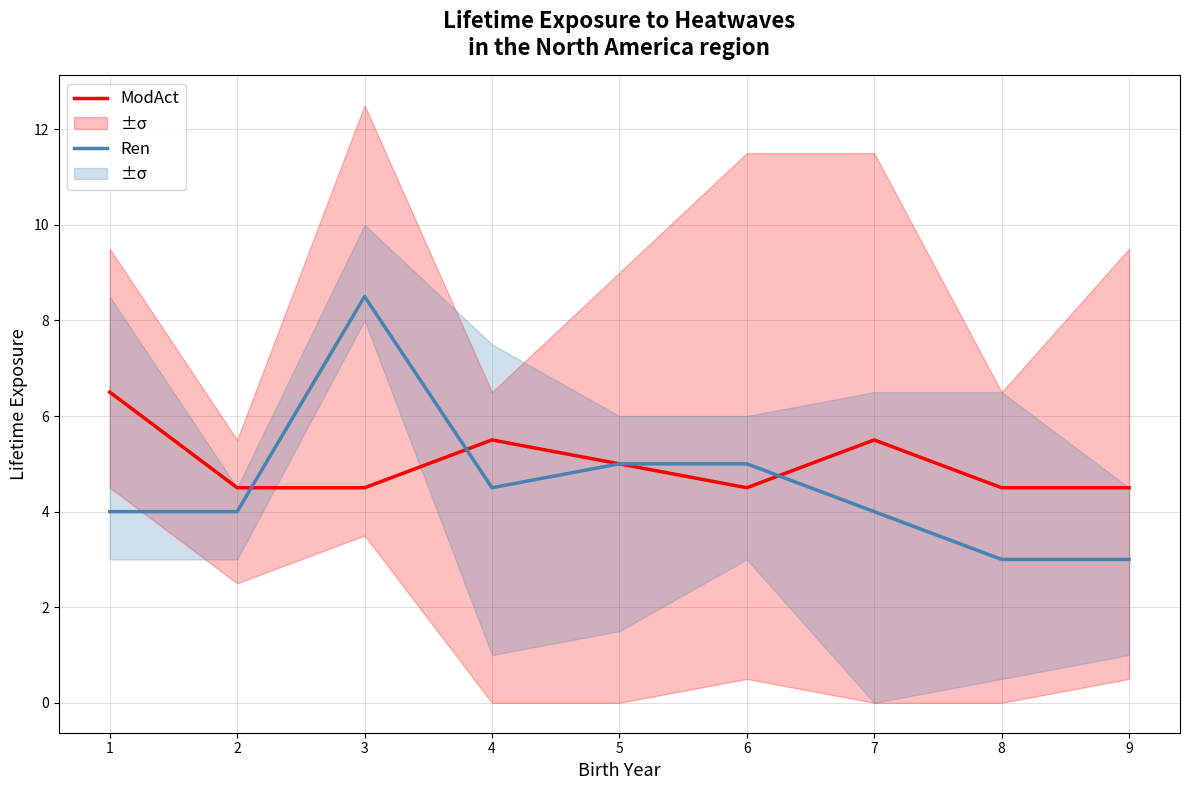

List the series in order of their peak value, lowest first.

ModAct, Ren